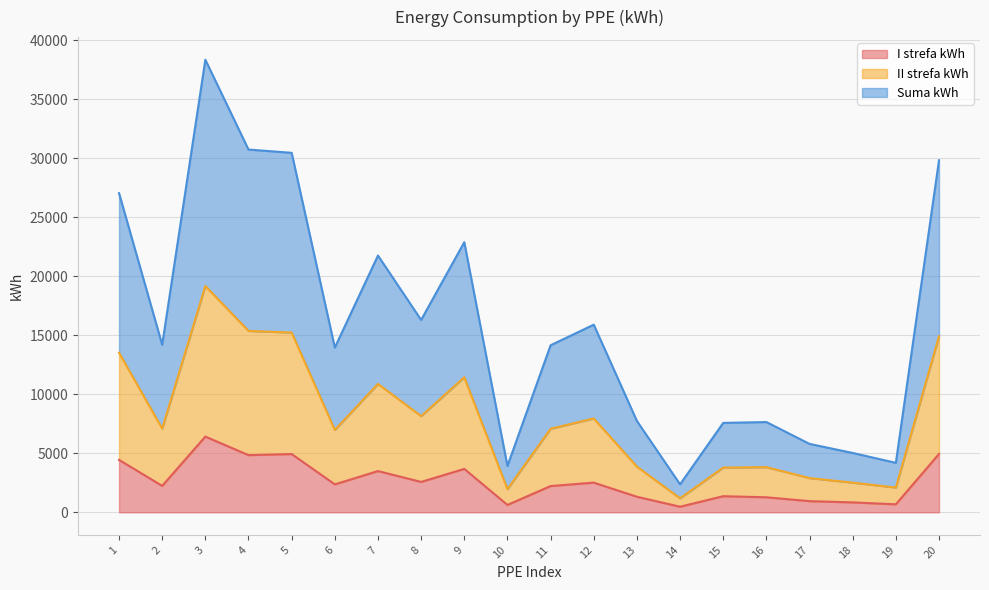

Rank the categories by II strefa kWh value from highest to lowest.

3, 4, 5, 20, 1, 9, 7, 8, 12, 2, 11, 6, 13, 16, 15, 17, 18, 19, 10, 14